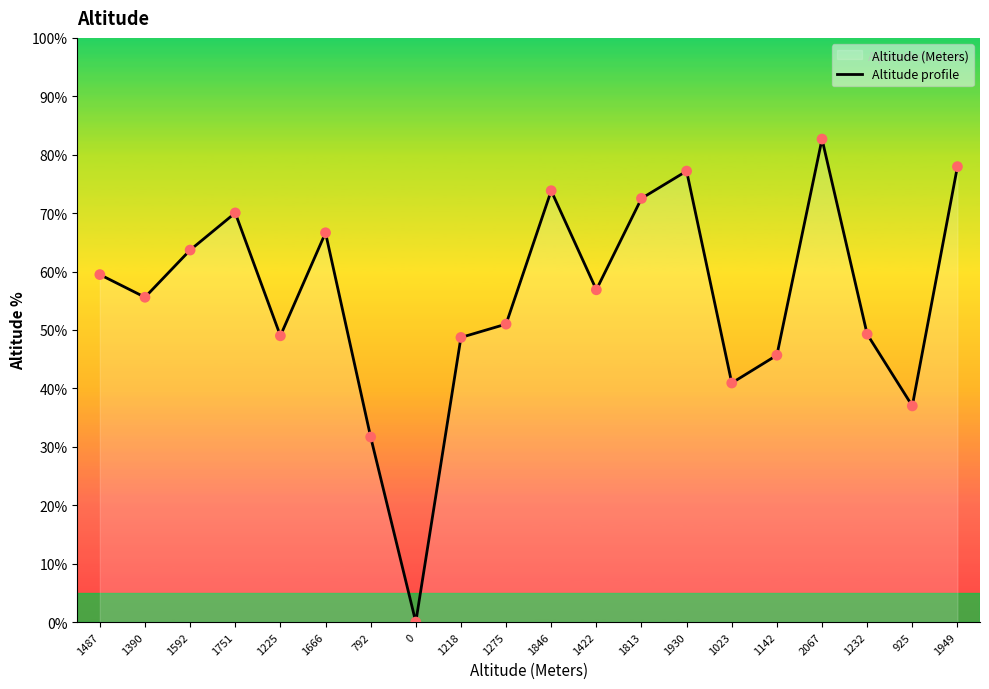

What is the change in value from 1225 to 1023?

-8.1